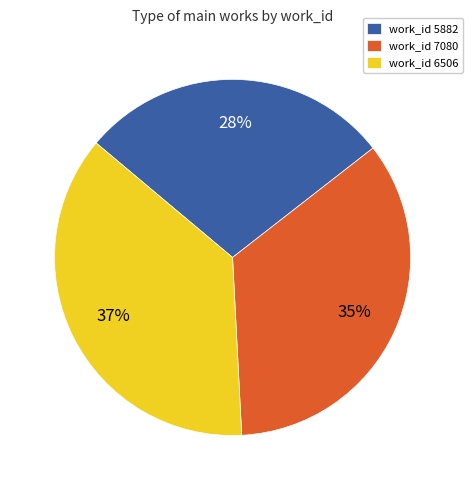

How many segments does this pie chart have?

3